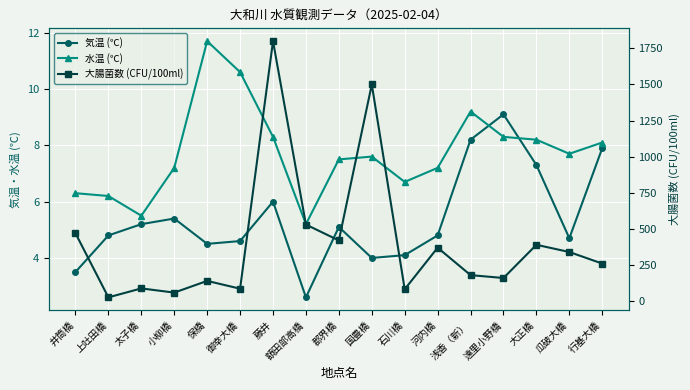

The 大腸菌数 (CFU/100ml) series shows 2602.8 at 藤井. True or false?

False